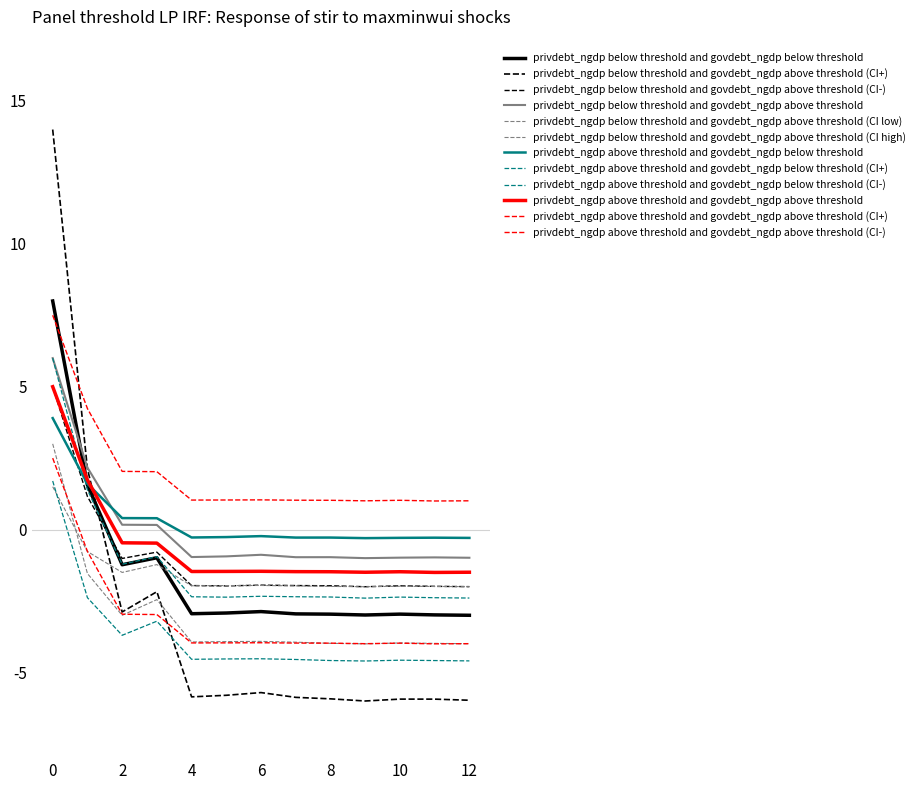

How many lines are shown in the chart?

12